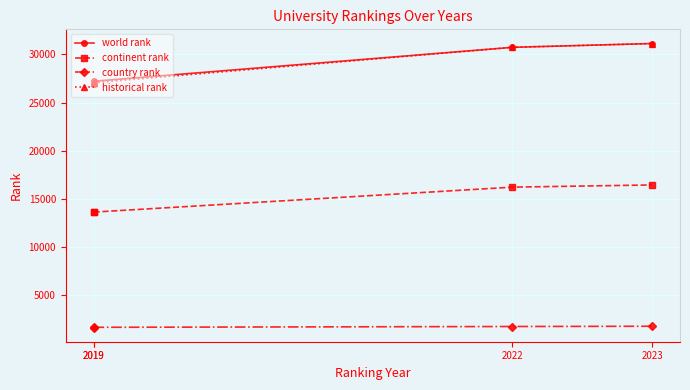

What is the value of the world rank point at the 1st from the left?

26905